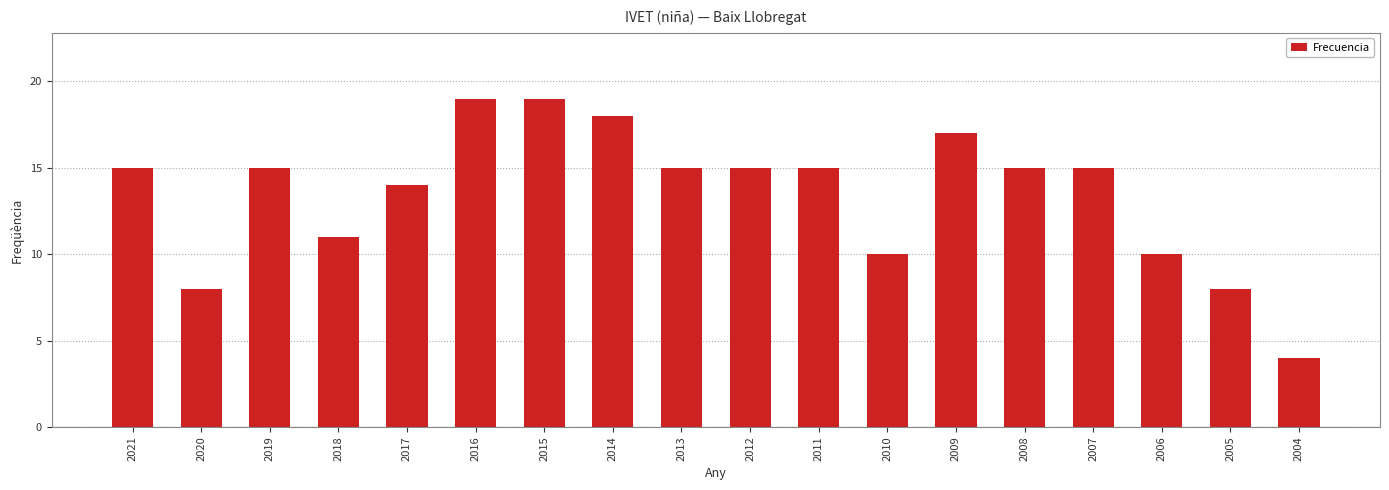

What is the greatest value displayed?

19